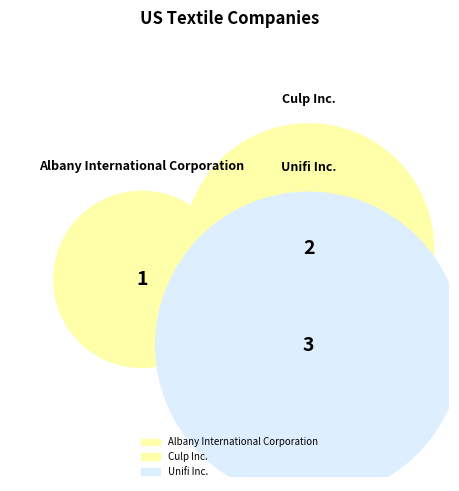

What is the change in value from Culp Inc. to Unifi Inc.?

+1